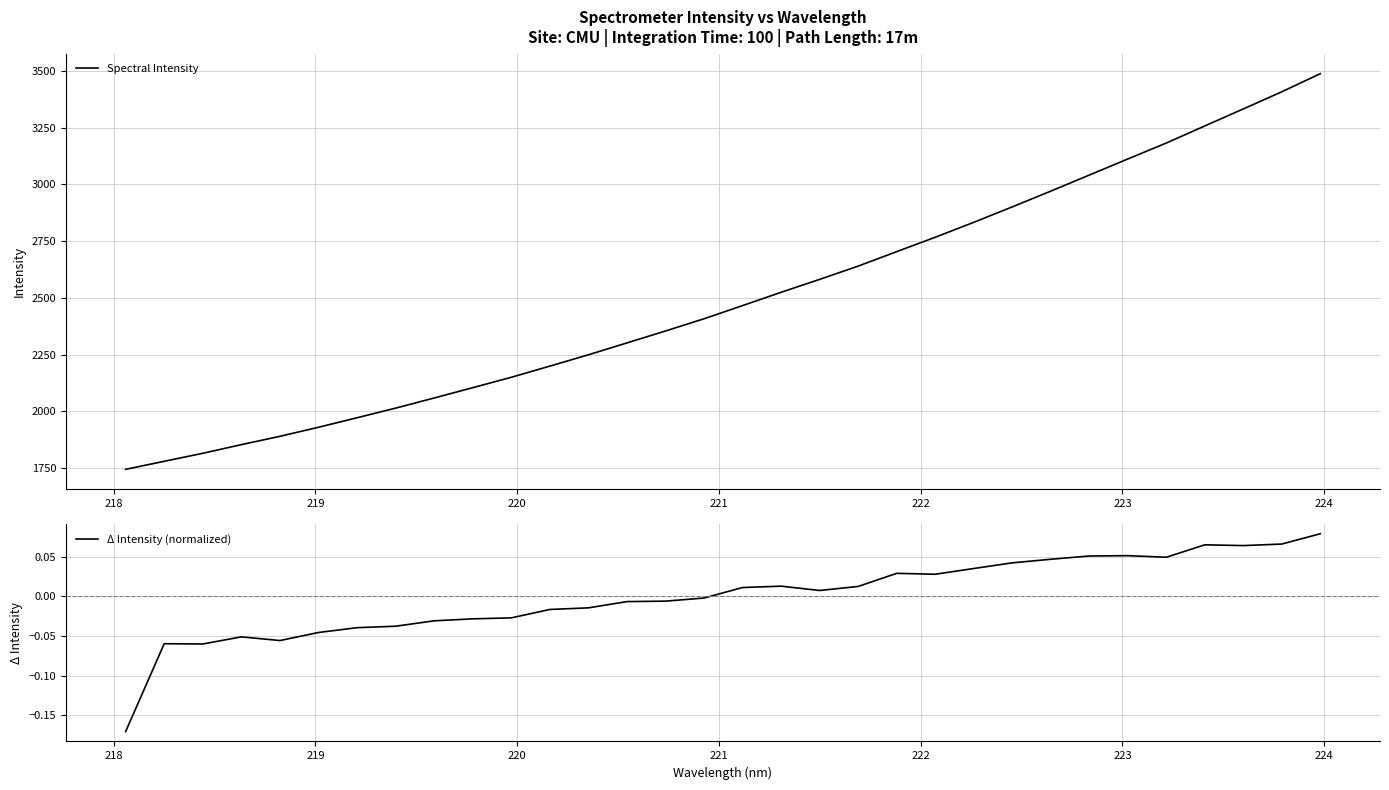

What is the minimum value shown in the chart?

-0.2